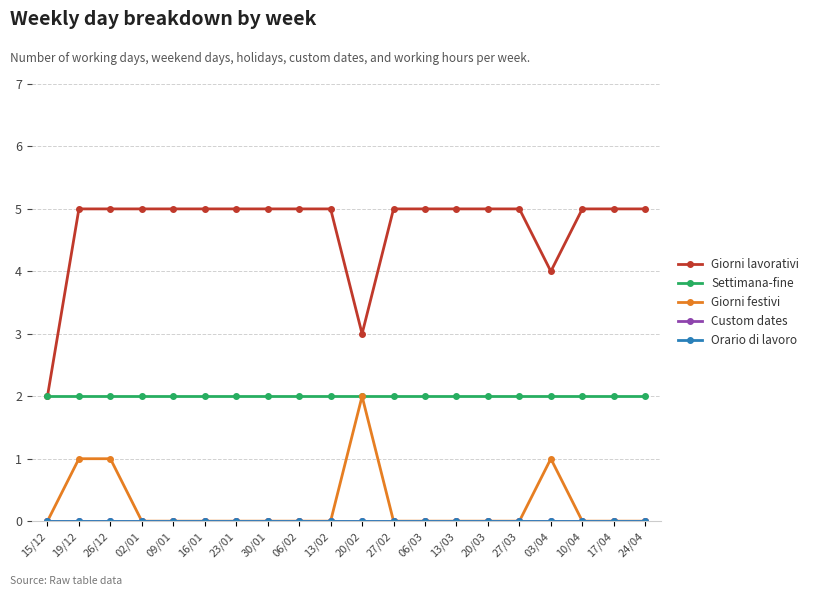

The Settimana-fine series shows 3 at 24/04. True or false?

False